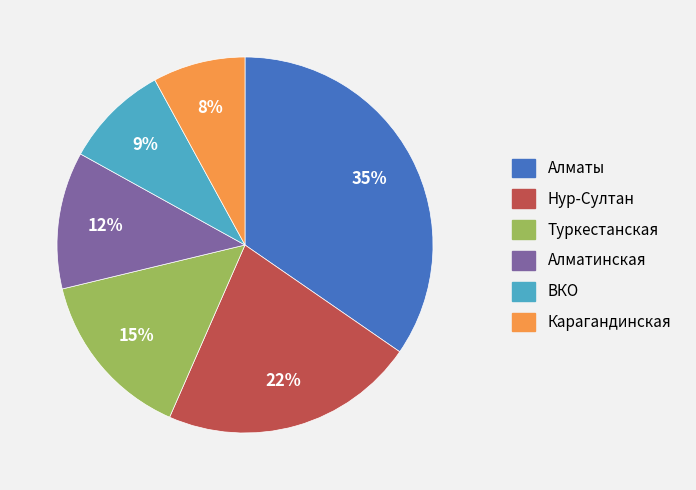

How many segments does this pie chart have?

6